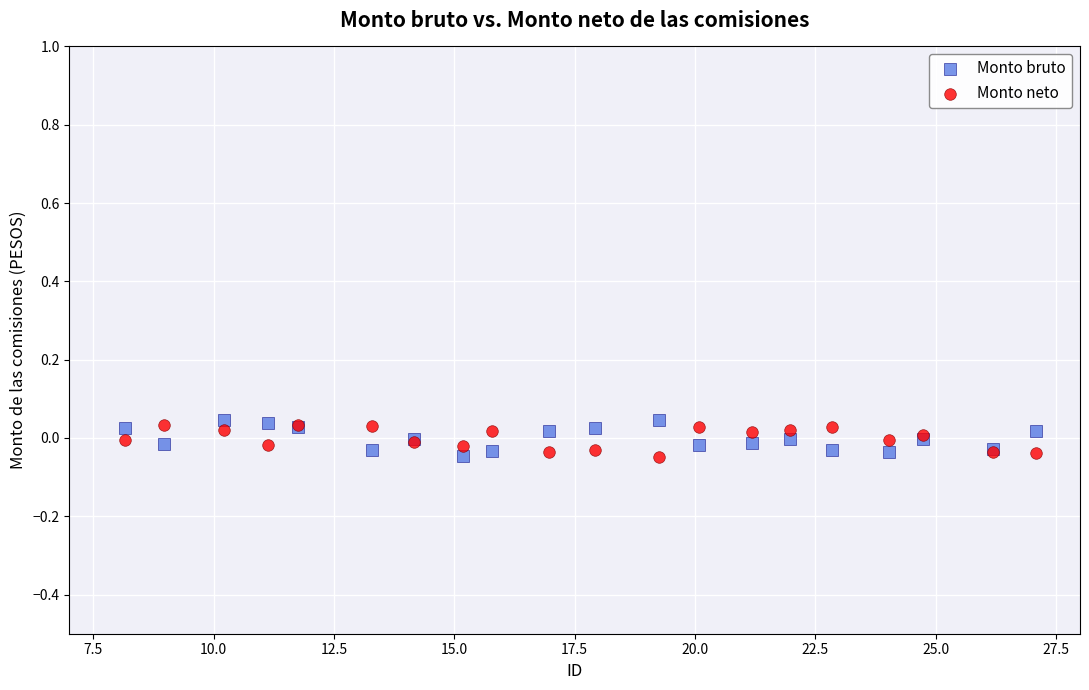

What is the X range (max minus min) for the scatter plot?

18.9